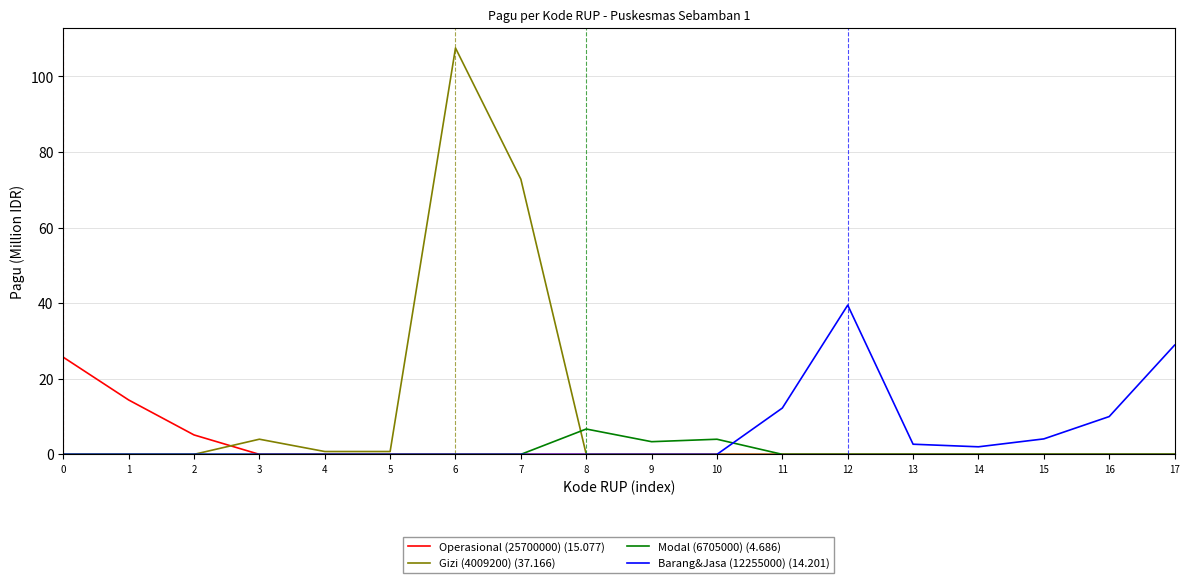

What is the spread (max minus min) of values at 17?

28.9